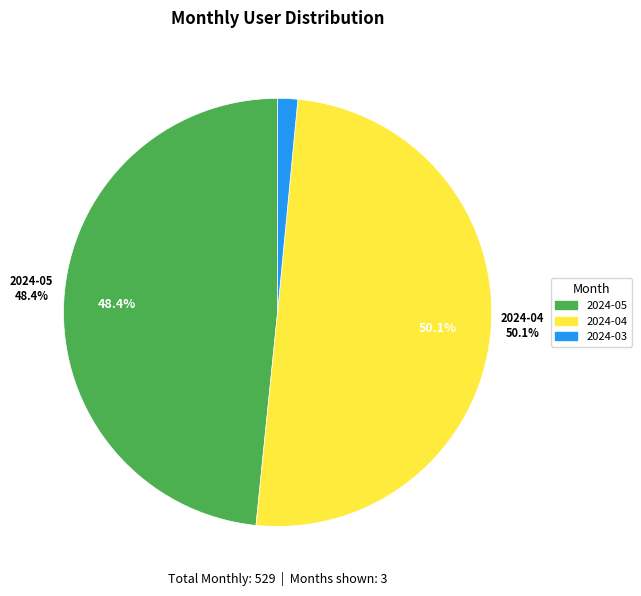

Is 2024-05-01 the majority of the pie?

No